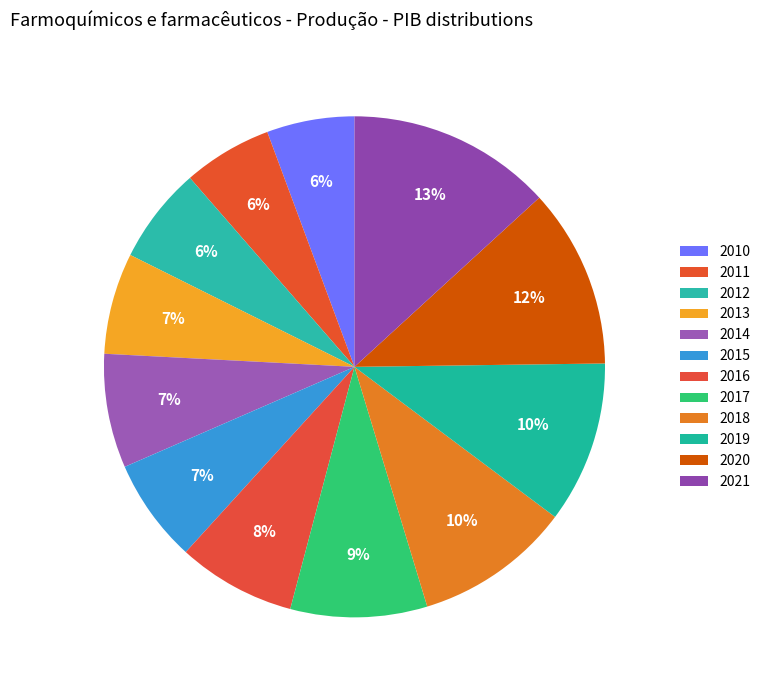

Does 2020 account for over 50% of the chart?

No